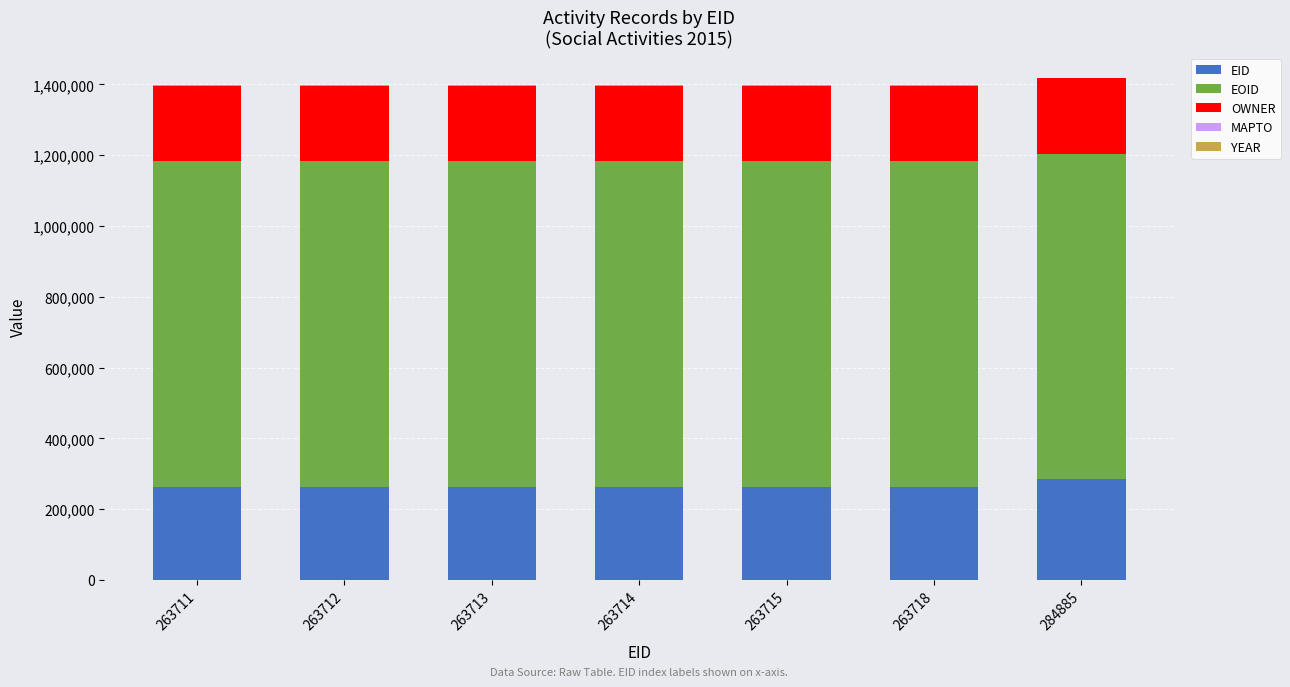

At how many categories does at least one series exceed 880361?

7